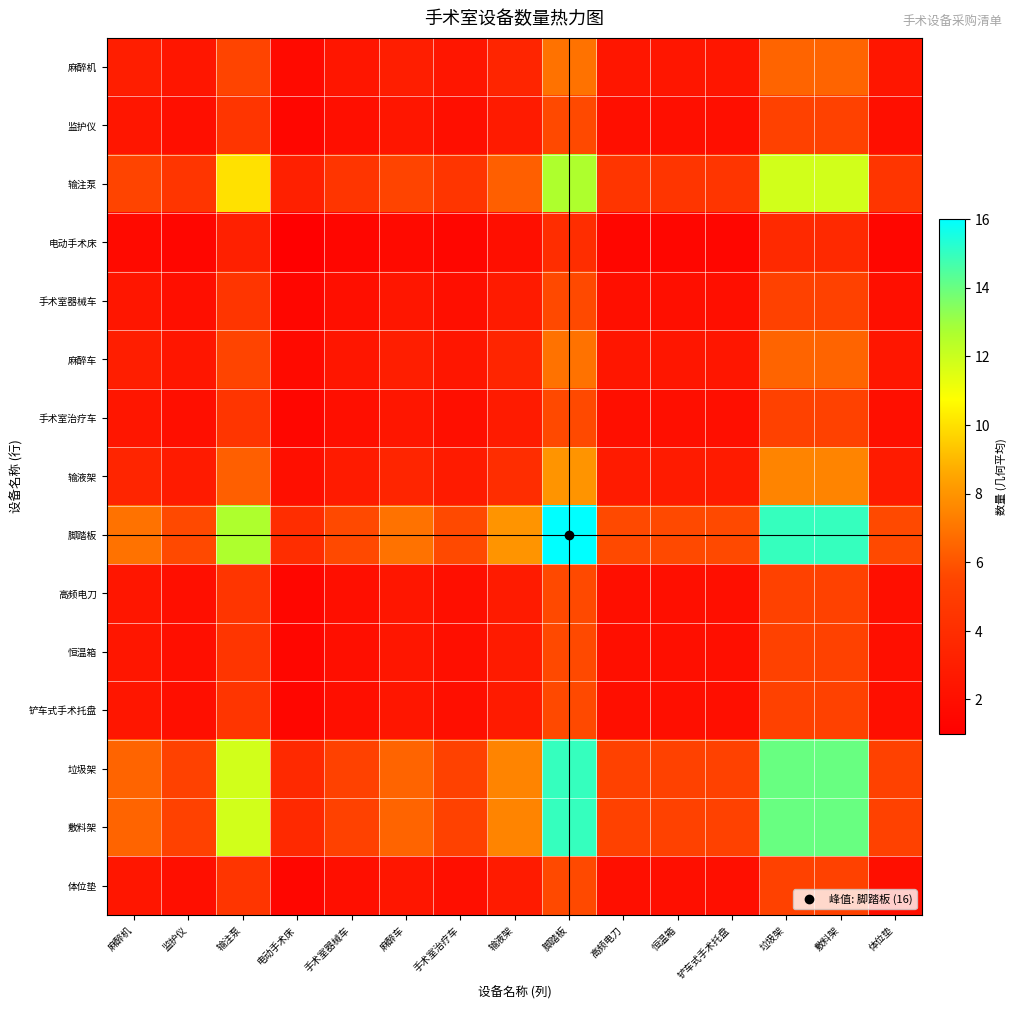

Which series has the largest total across all categories?

脚踏板